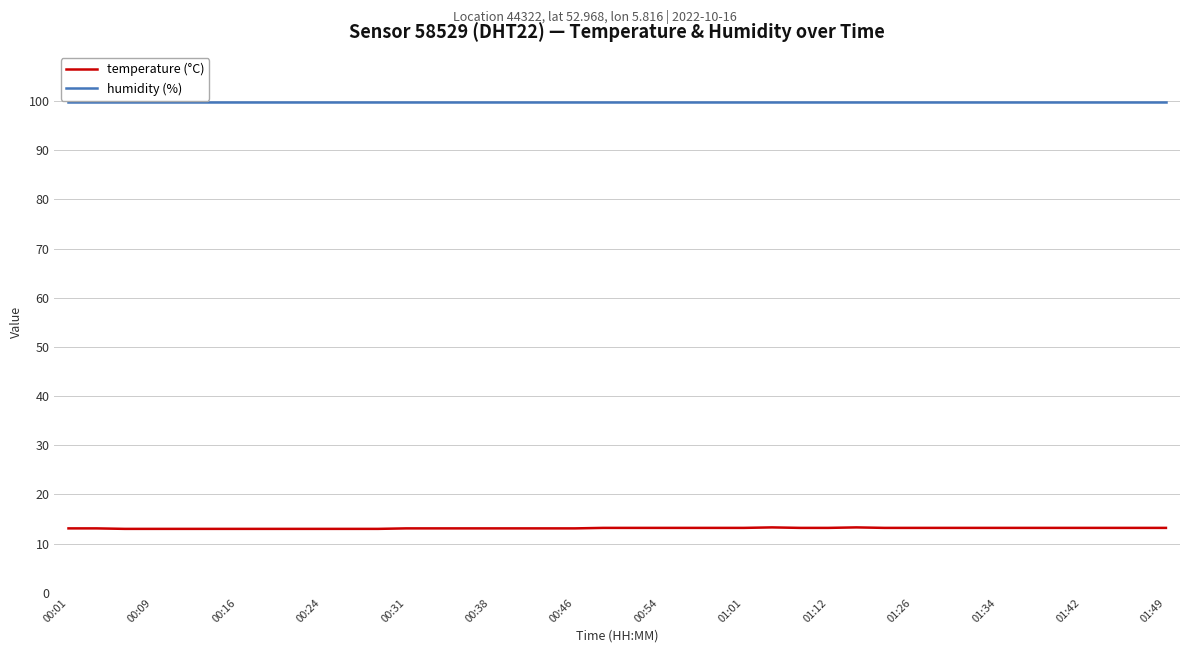

Which series has the largest total across all categories?

humidity (%)